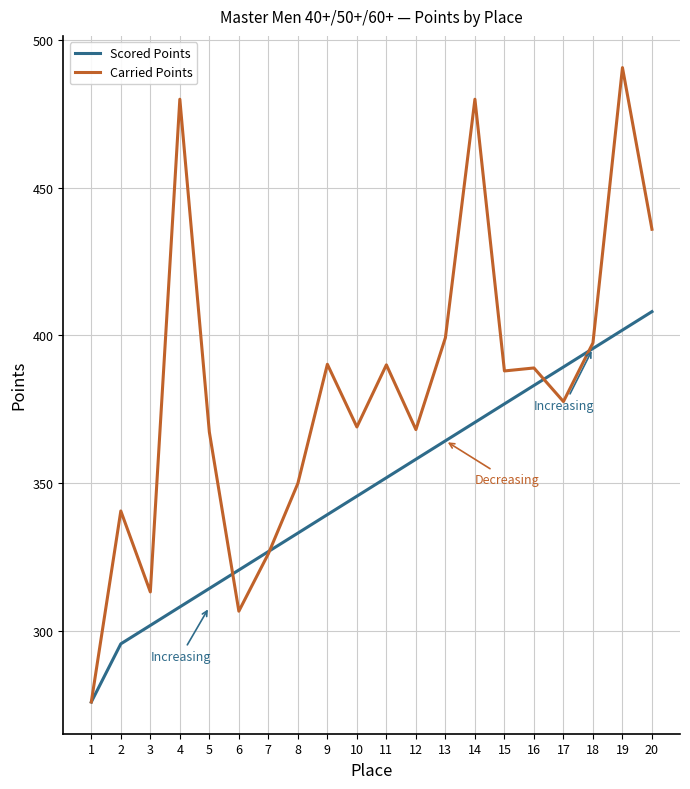

How many lines are shown in the chart?

2